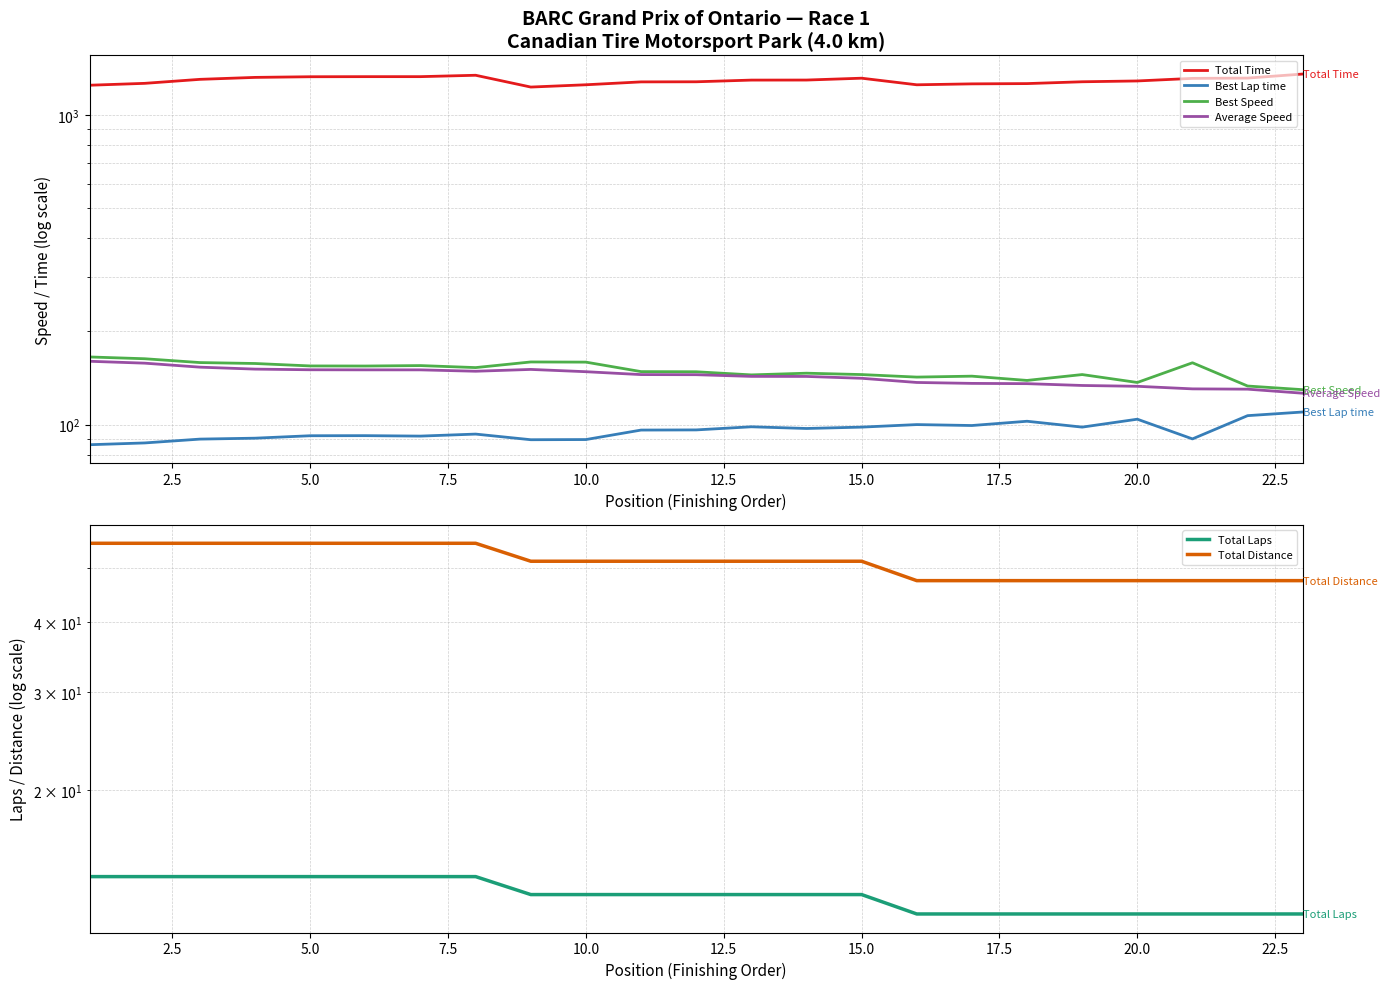

True or false: Best Speed and Total Time cross at least once.

False